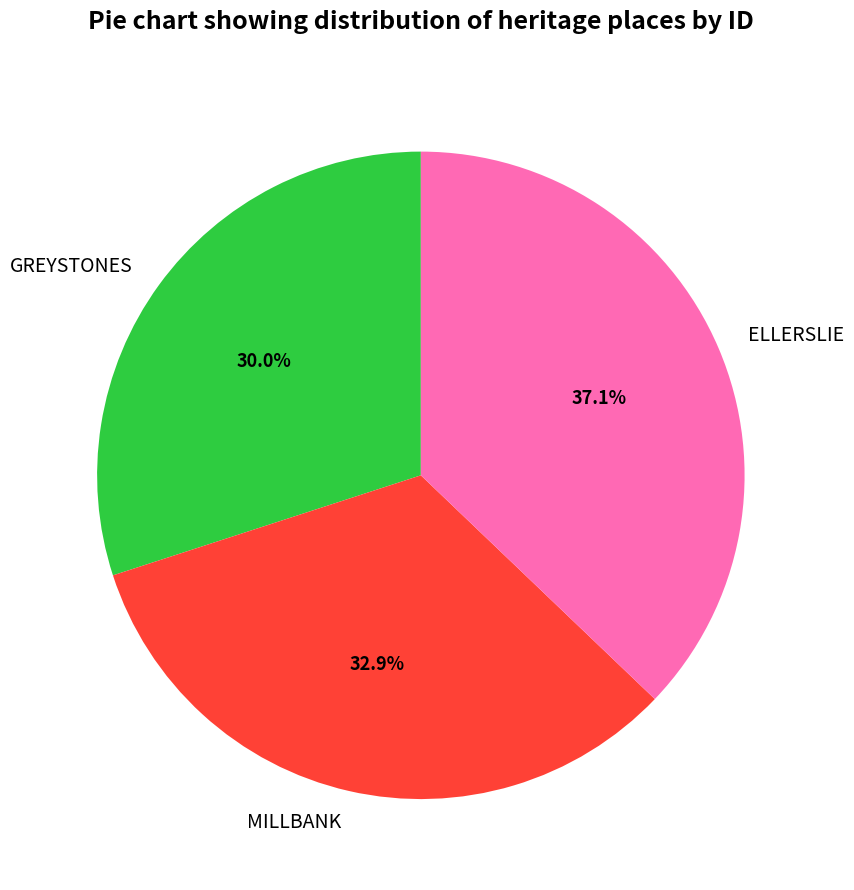

What is the largest slice in the pie chart?

ELLERSLIE